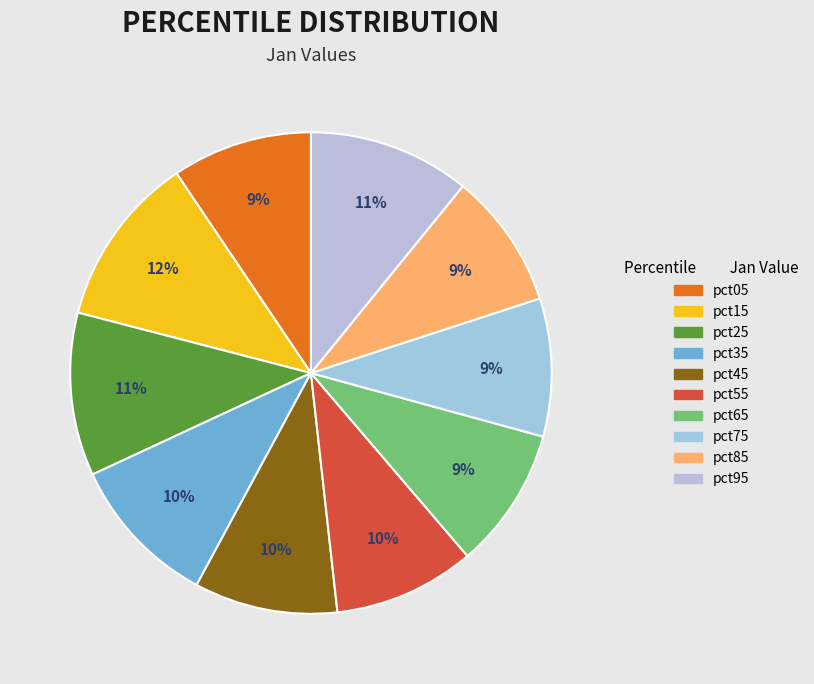

Which has a higher value, pct45 or pct15?

pct15